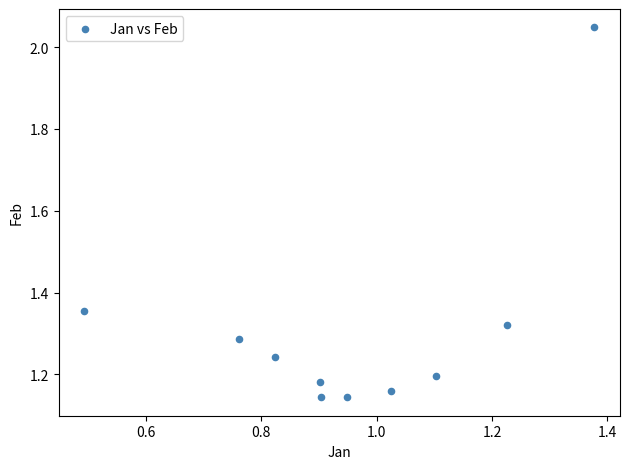

What is the average X value?

1.0